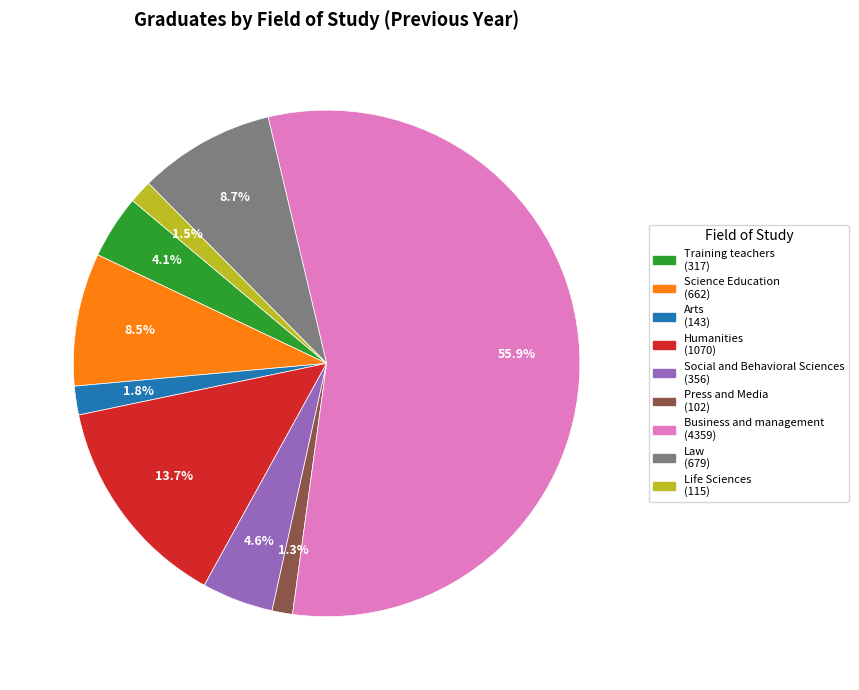

What percentage is NOT represented by Science Education?

91.5%